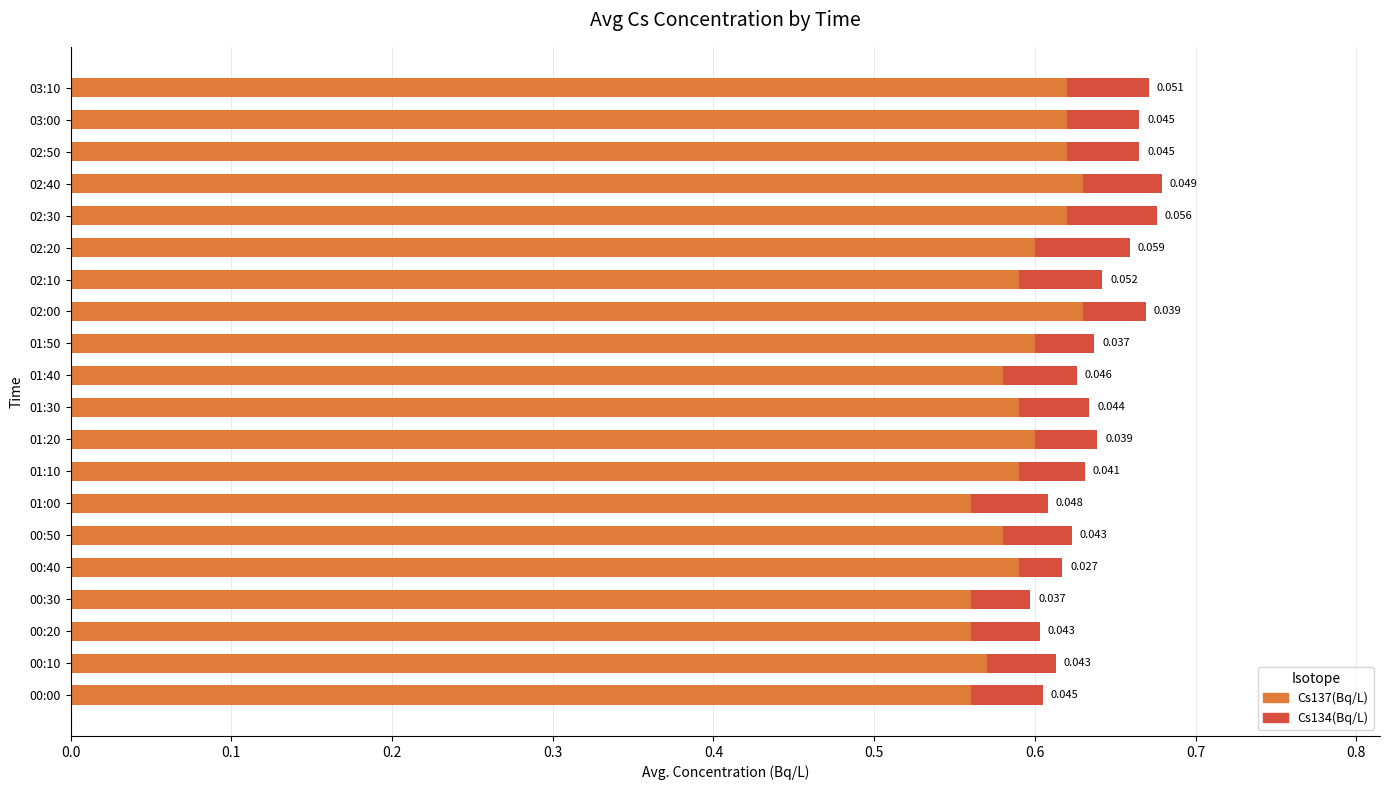

How many distinct data groups are displayed?

2